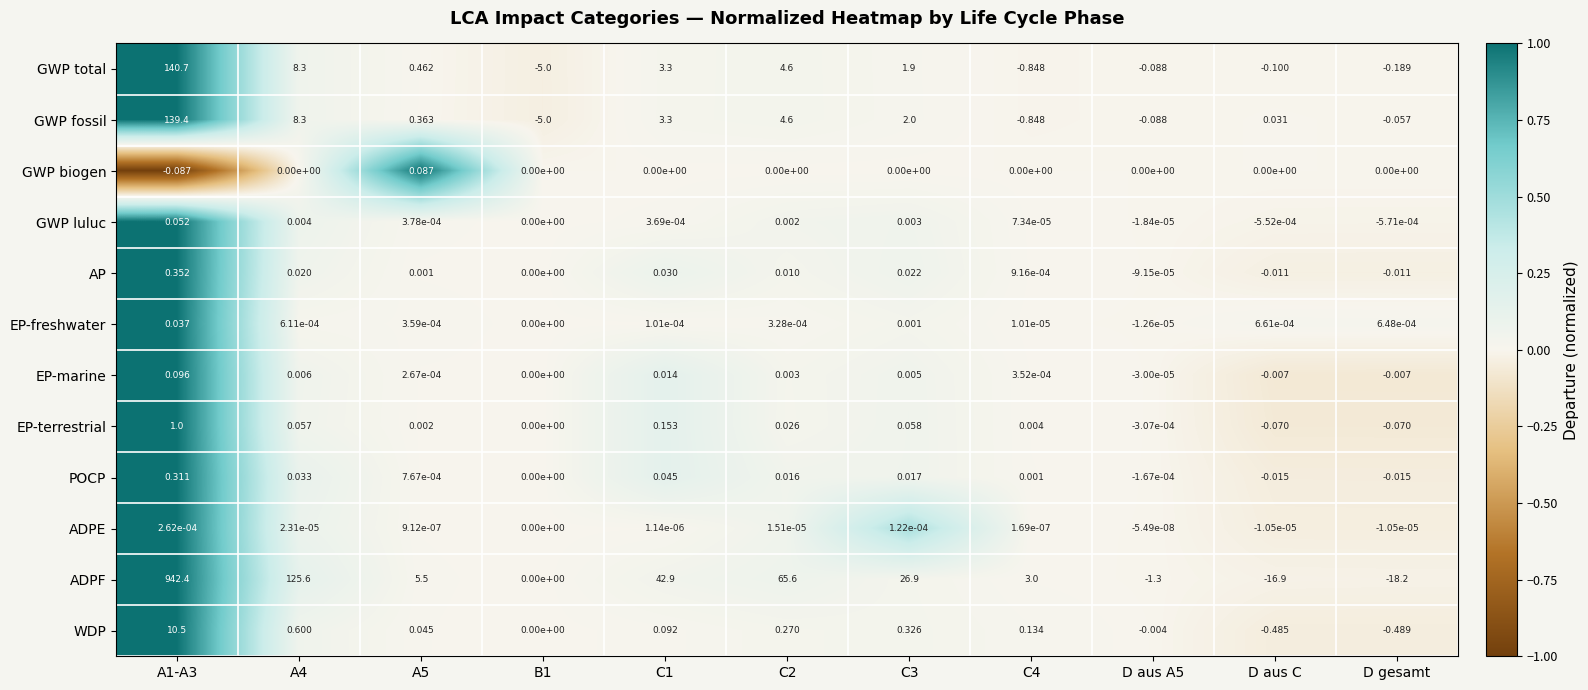

Which series changed the most between A5 and C3?

ADPF